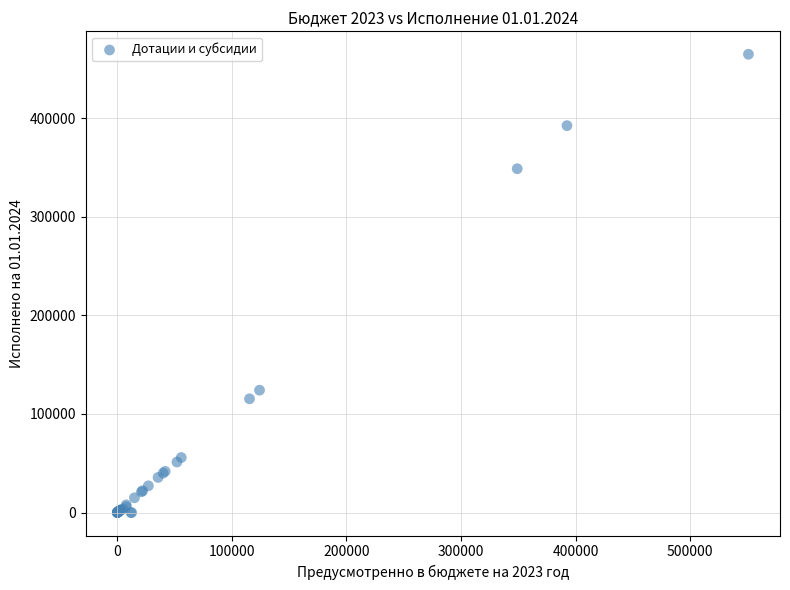

What Y value in the scatter plot is closest to 232399?

124156.9